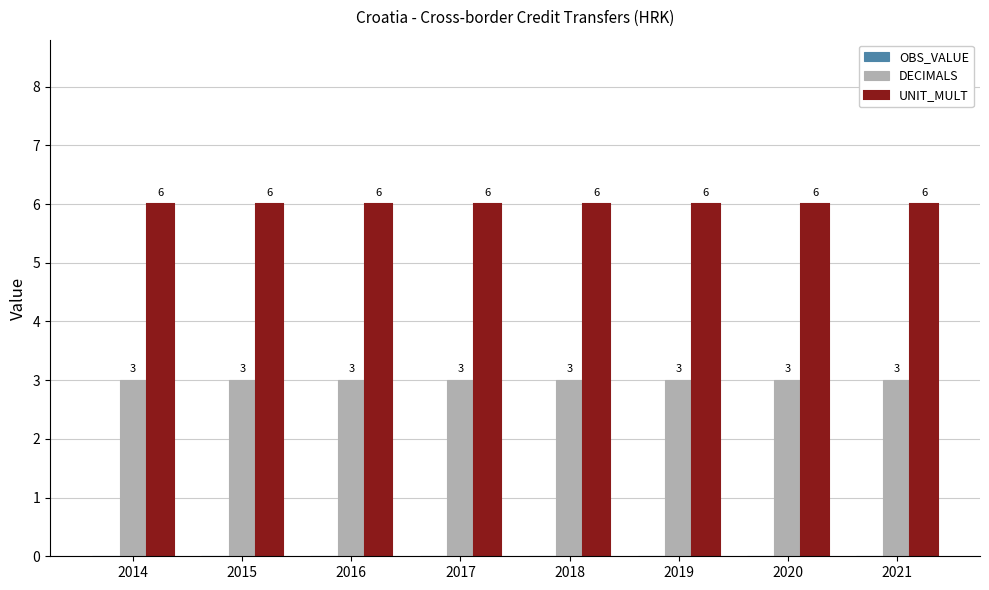

What is the value of the DECIMALS bar at the 4th from the left?

3